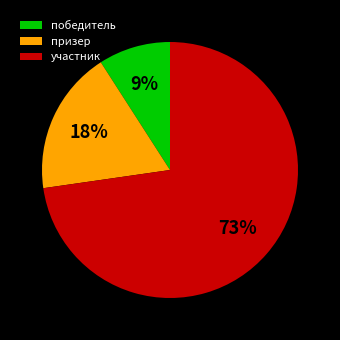

What percentage is the победитель slice, to the nearest percent?

9%